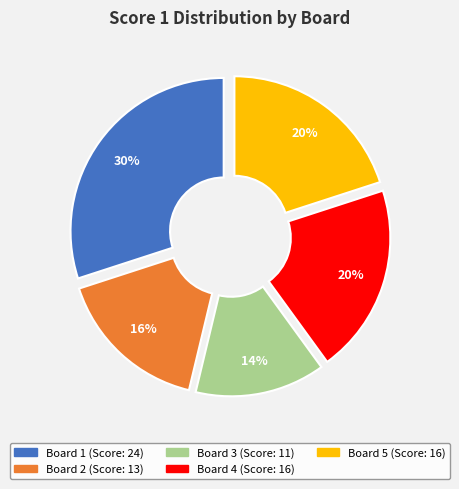

Count the number of slices in the pie.

5